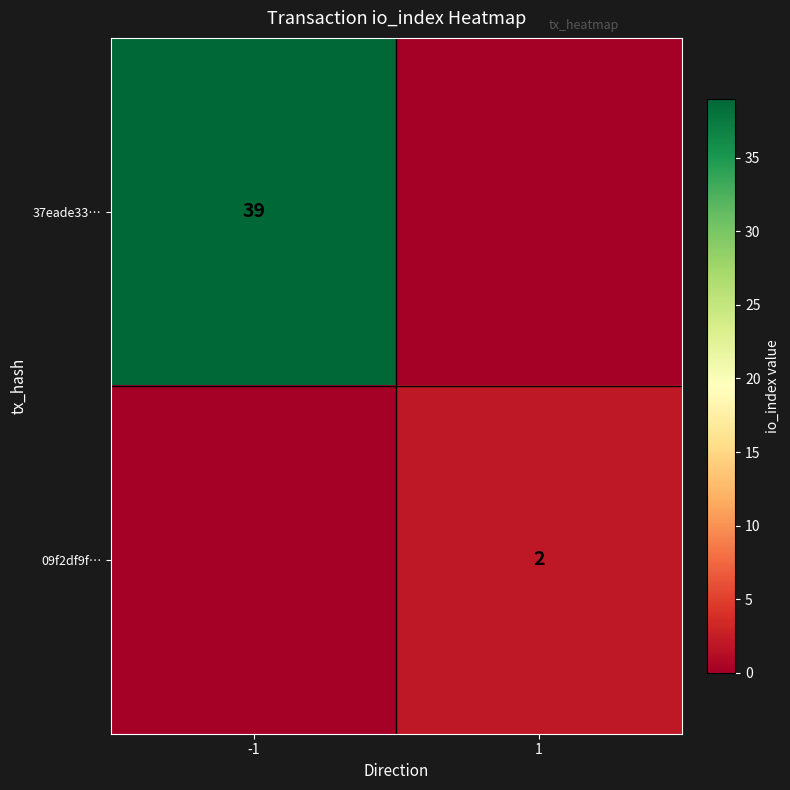

Is the value of 37eade33… at -1 greater than the value of 09f2df9f… at 1?

Yes